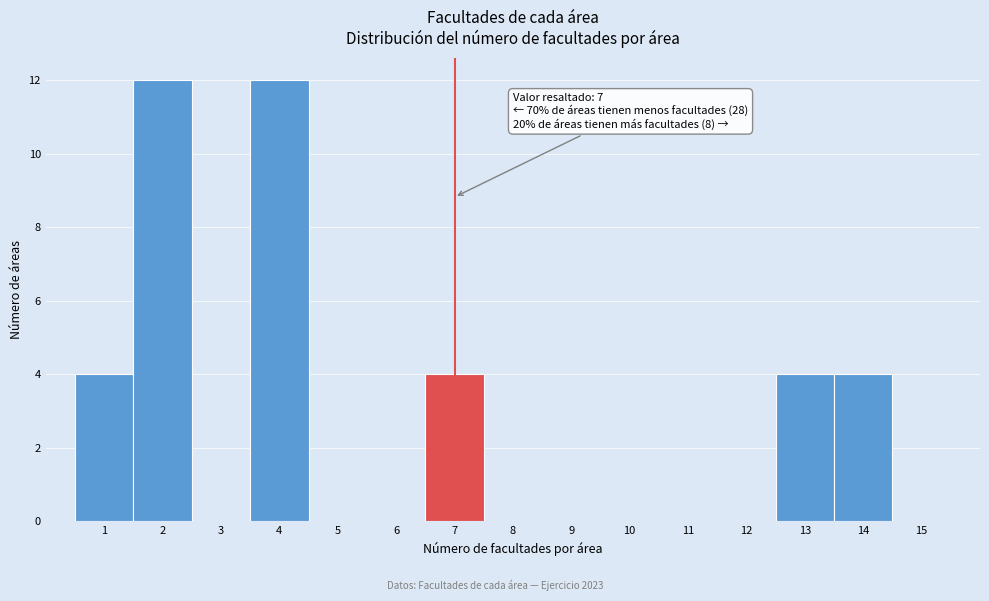

Reading right to left, transcribe all the data shown in this chart.

15=0	14=4	13=4	12=0	11=0	10=0	9=0	8=0	7=4	6=0	5=0	4=12	3=0	2=12	1=4